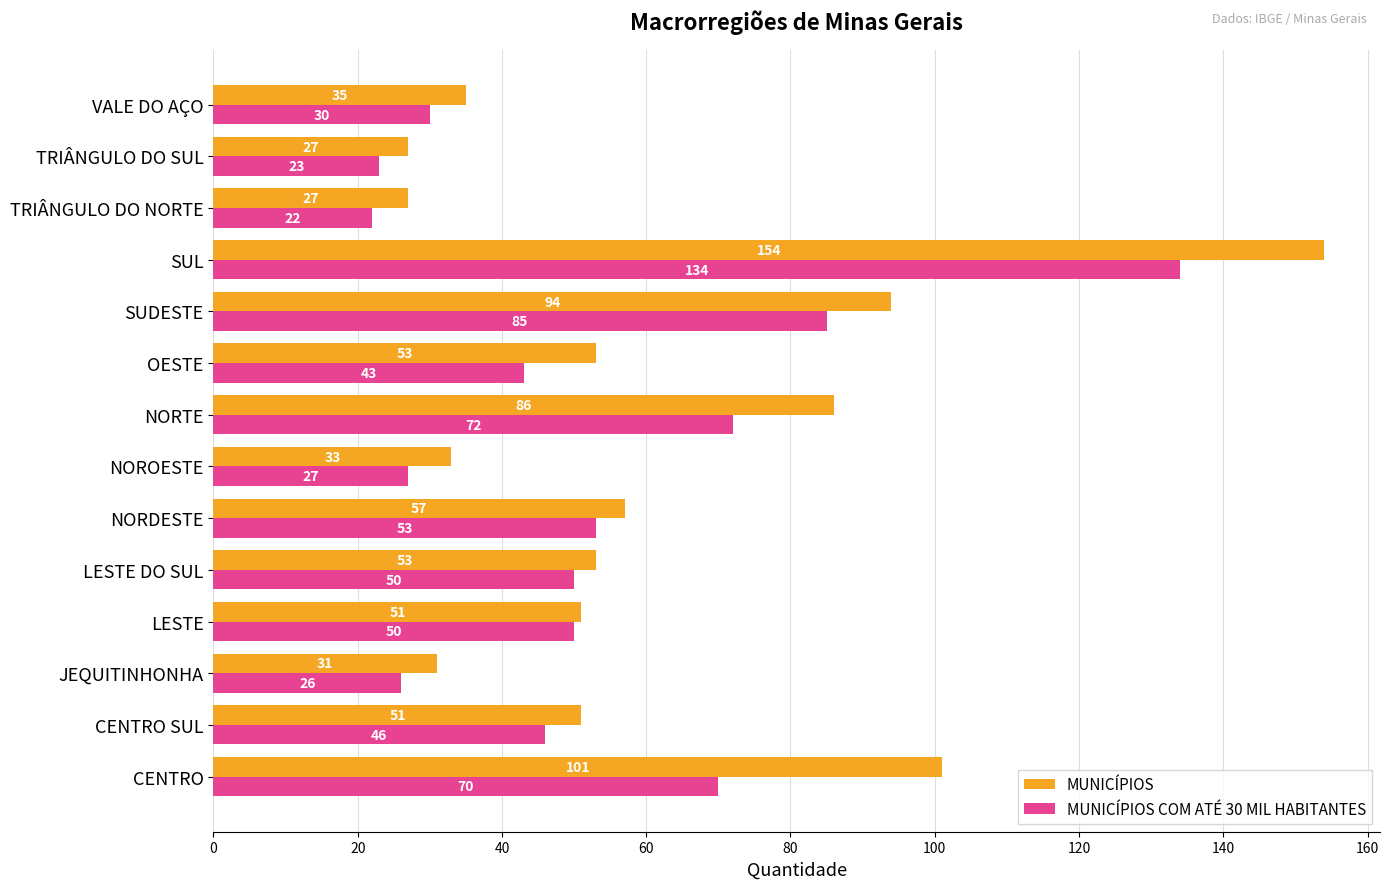

The value of MUNICÍPIOS COM ATÉ 30 MIL HABITANTES at NOROESTE is 27. True or false?

True